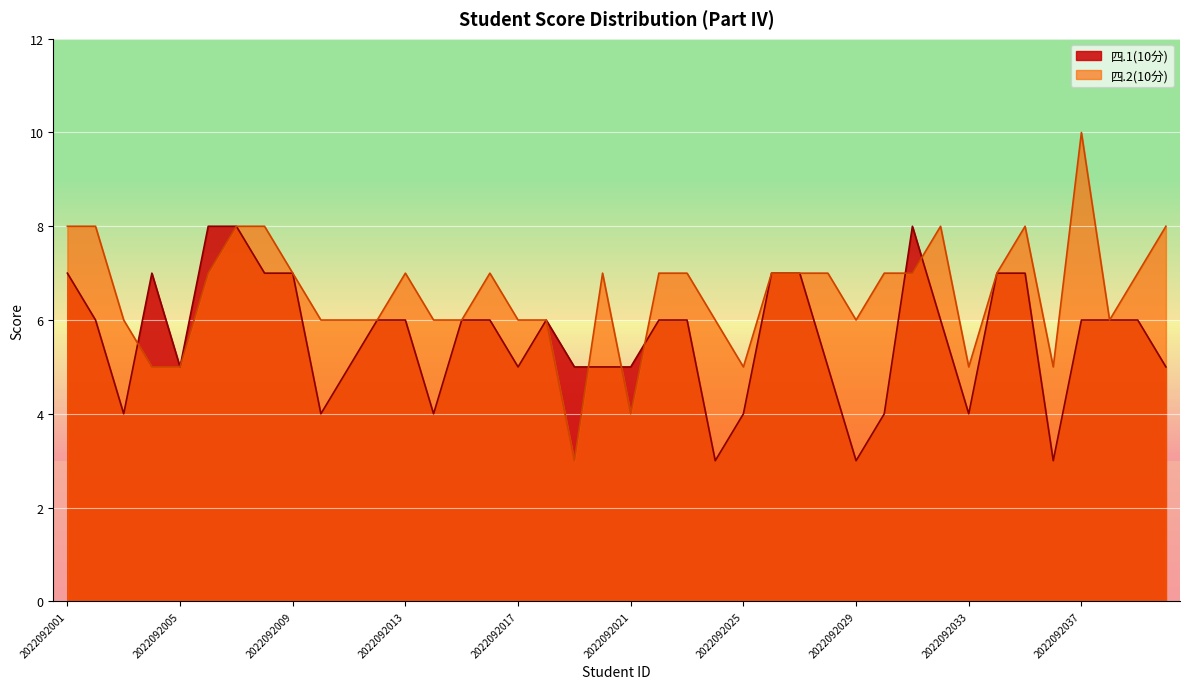

Where is 四.1(10分) nearest to the value 5?

2022092005